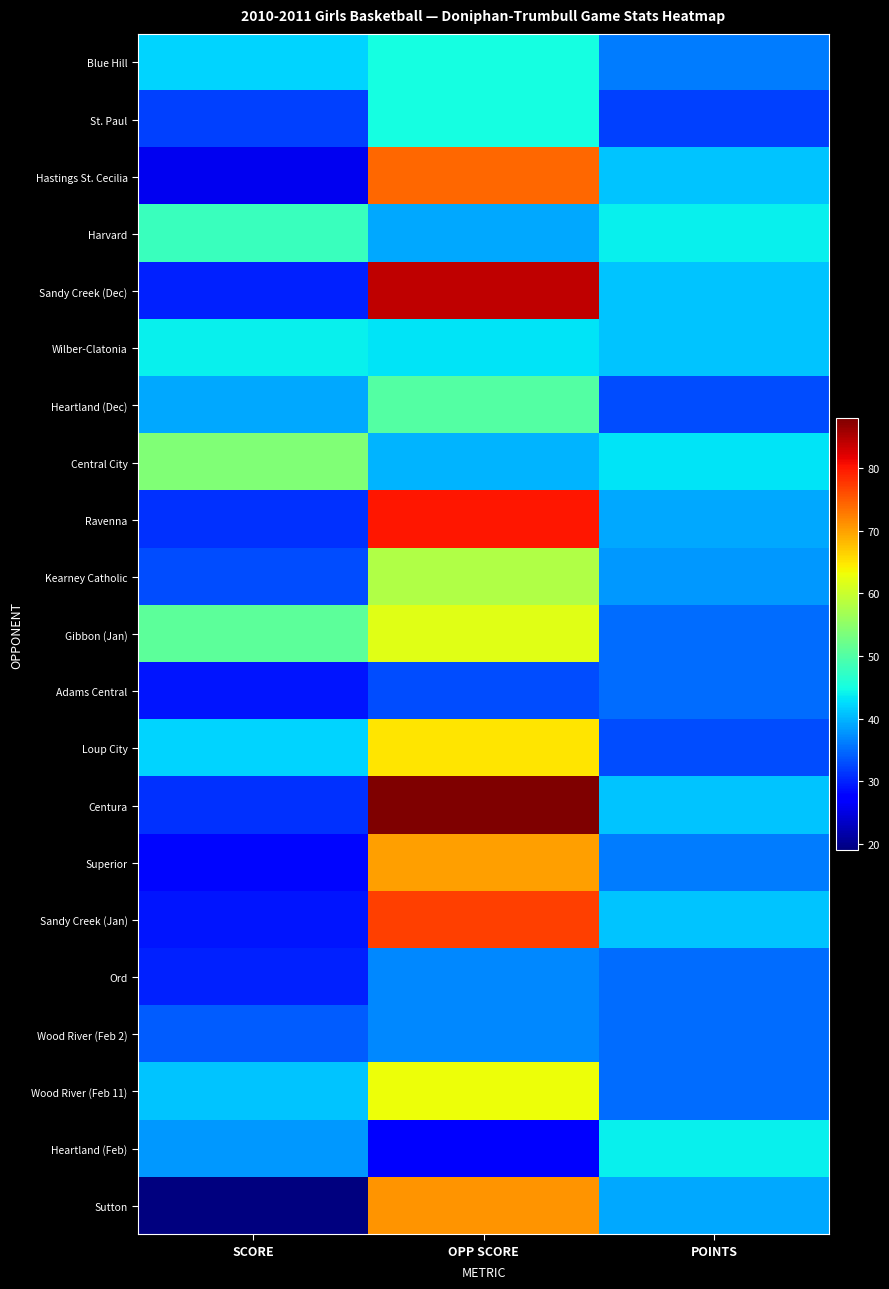

Reading left to right, extract all data points from this chart.

Blue Hill: SCORE=42	OPP SCORE=45	POINTS=36
St. Paul: SCORE=32	OPP SCORE=45	POINTS=32
Hastings St. Cecilia: SCORE=26	OPP SCORE=74	POINTS=41
Harvard: SCORE=48	OPP SCORE=39	POINTS=44
Sandy Creek (Dec): SCORE=30	OPP SCORE=84	POINTS=41
Wilber-Clatonia: SCORE=44	OPP SCORE=43	POINTS=41
Heartland (Dec): SCORE=39	OPP SCORE=50	POINTS=33
Central City: SCORE=54	OPP SCORE=40	POINTS=43
Ravenna: SCORE=31	OPP SCORE=80	POINTS=39
Kearney Catholic: SCORE=33	OPP SCORE=58	POINTS=38
Gibbon (Jan): SCORE=51	OPP SCORE=62	POINTS=35
Adams Central: SCORE=29	OPP SCORE=33	POINTS=35
Loup City: SCORE=42	OPP SCORE=65	POINTS=33
Centura: SCORE=31	OPP SCORE=88	POINTS=41
Superior: SCORE=28	OPP SCORE=70	POINTS=36
Sandy Creek (Jan): SCORE=29	OPP SCORE=77	POINTS=41
Ord: SCORE=30	OPP SCORE=37	POINTS=35
Wood River (Feb 2): SCORE=34	OPP SCORE=37	POINTS=35
Wood River (Feb 11): SCORE=41	OPP SCORE=63	POINTS=35
Heartland (Feb): SCORE=38	OPP SCORE=27	POINTS=44
Sutton: SCORE=19	OPP SCORE=71	POINTS=39